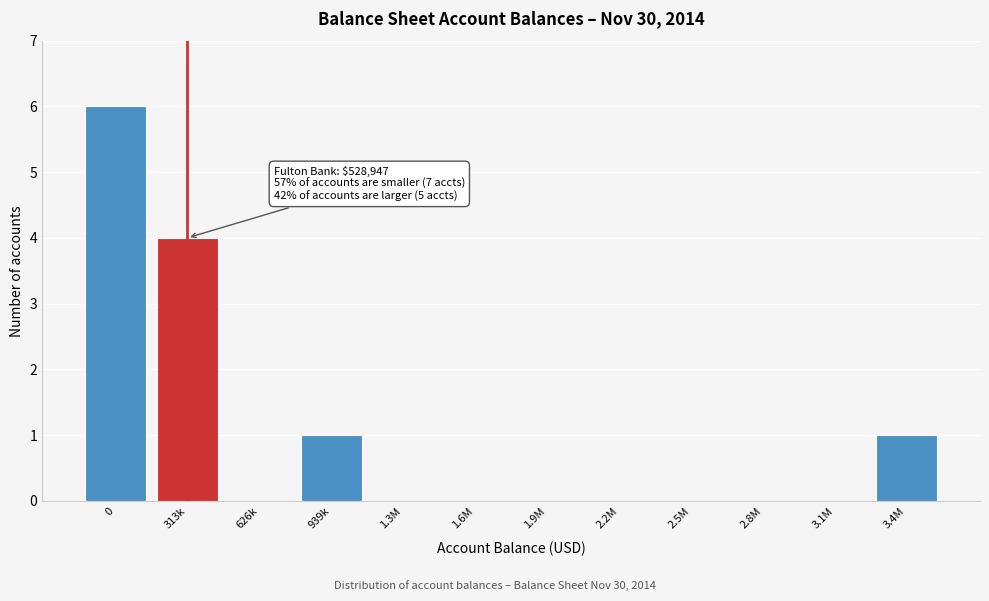

Reading left to right, what are all the values shown in this chart?

0=6	313k=4	626k=0	939k=1	1.3M=0	1.6M=0	1.9M=0	2.2M=0	2.5M=0	2.8M=0	3.1M=0	3.4M=1